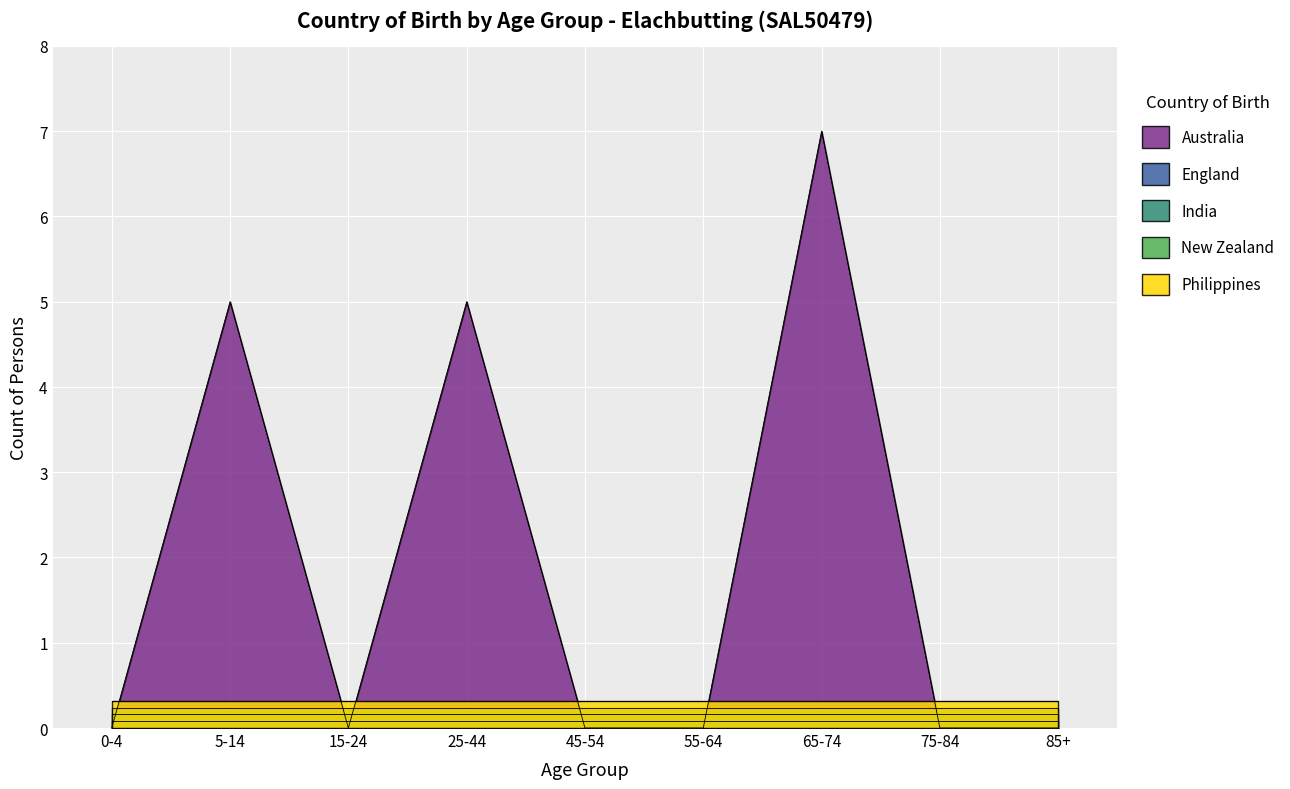

Does the chart display data point markers on the line(s)?

No